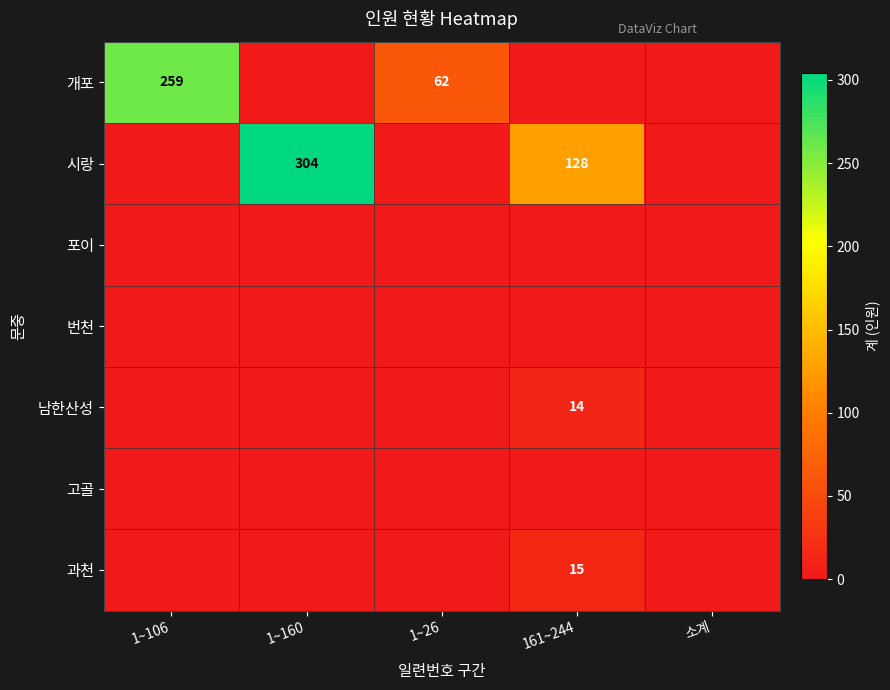

The value of 남한산성 at 161~244 is 14. True or false?

True